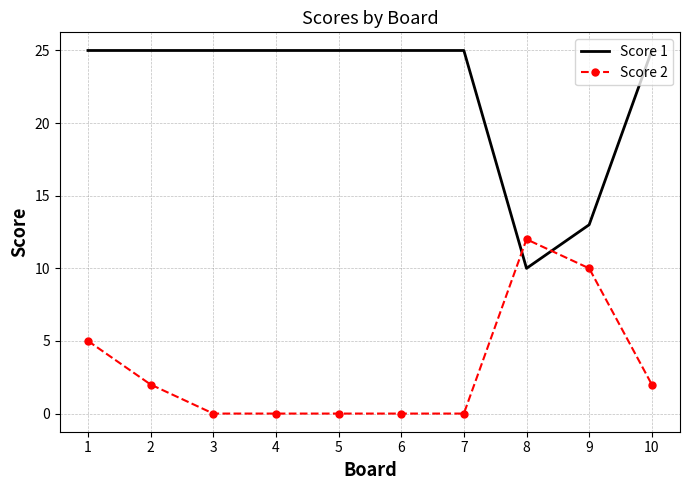

Reading left to right, transcribe all the data shown in this chart.

Score 1: 25	25	25	25	25	25	25	10	13	25
Score 2: 5	2	0	0	0	0	0	12	10	2